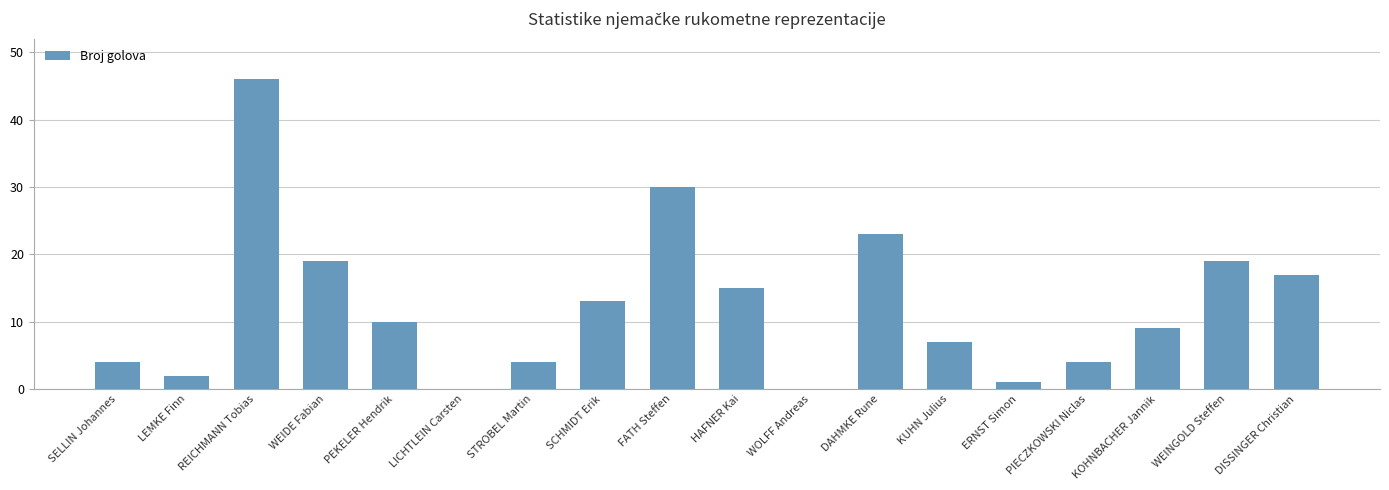

Reading right to left, extract all data points from this chart.

17	19	9	4	1	7	23	0	15	30	13	4	0	10	19	46	2	4